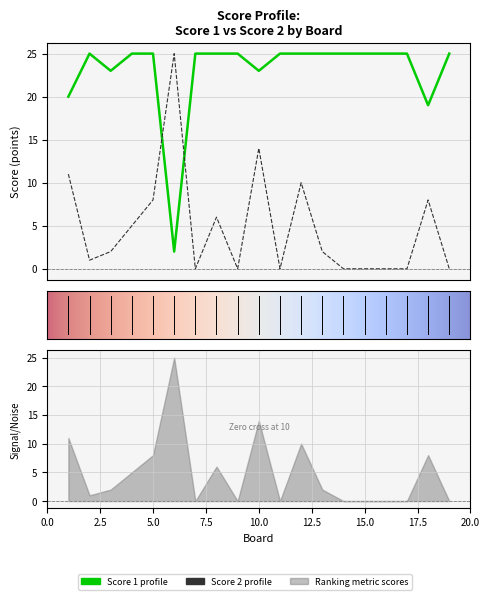

Which category has the highest value across all series?

2